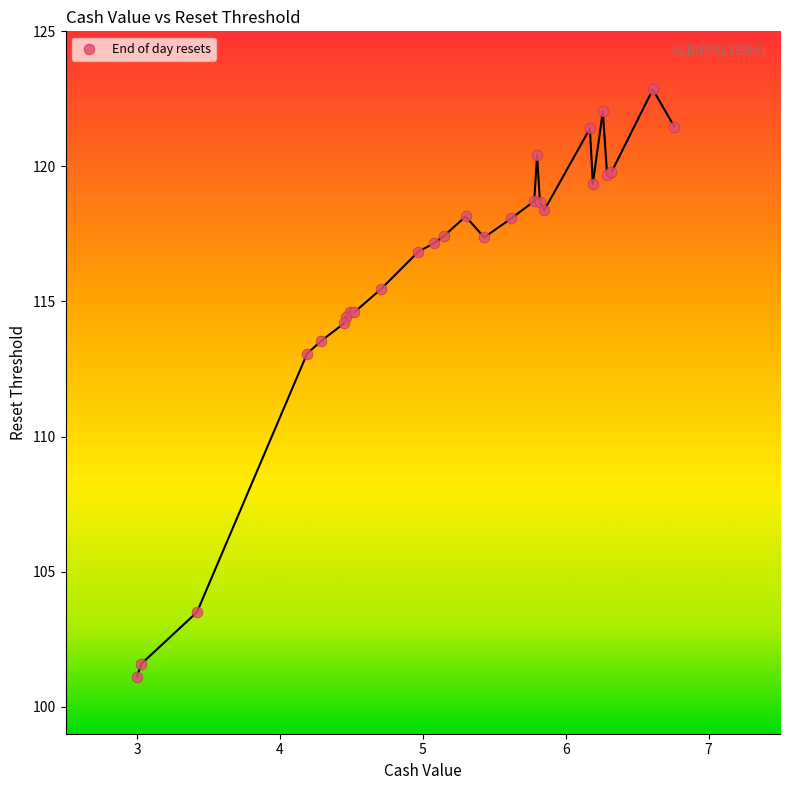

What Y value in the scatter plot is closest to 111?

113.1